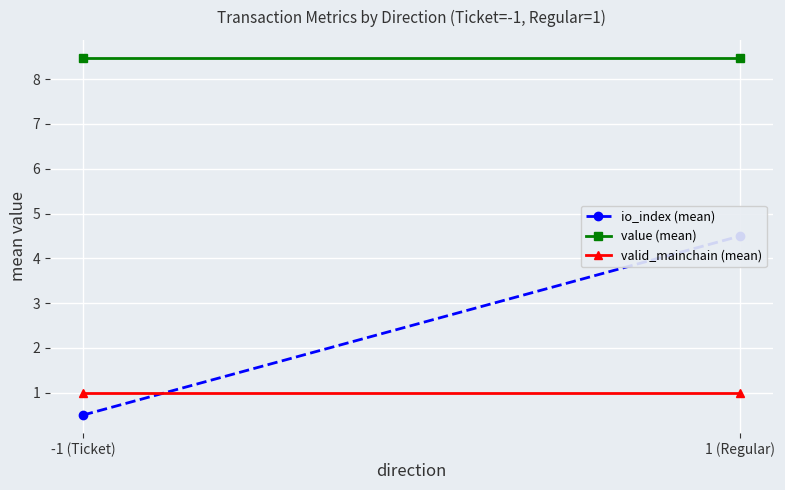

Is it true that value (mean) equals 8.5 at 1 (Regular)?

True